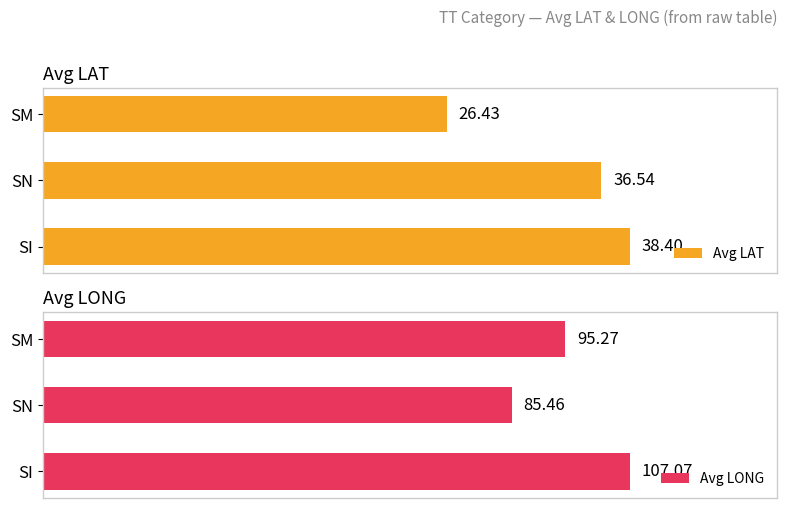

How many groups of bars are there?

3